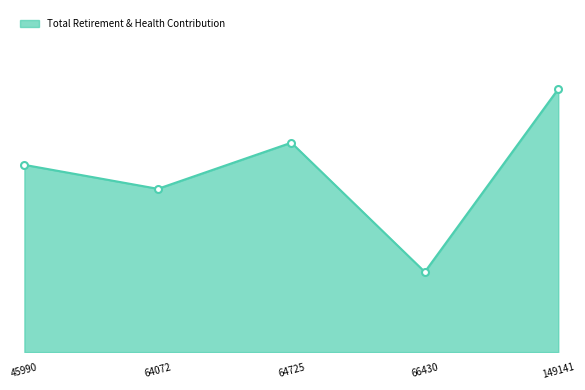

What is the approximate value at 64072?

15895